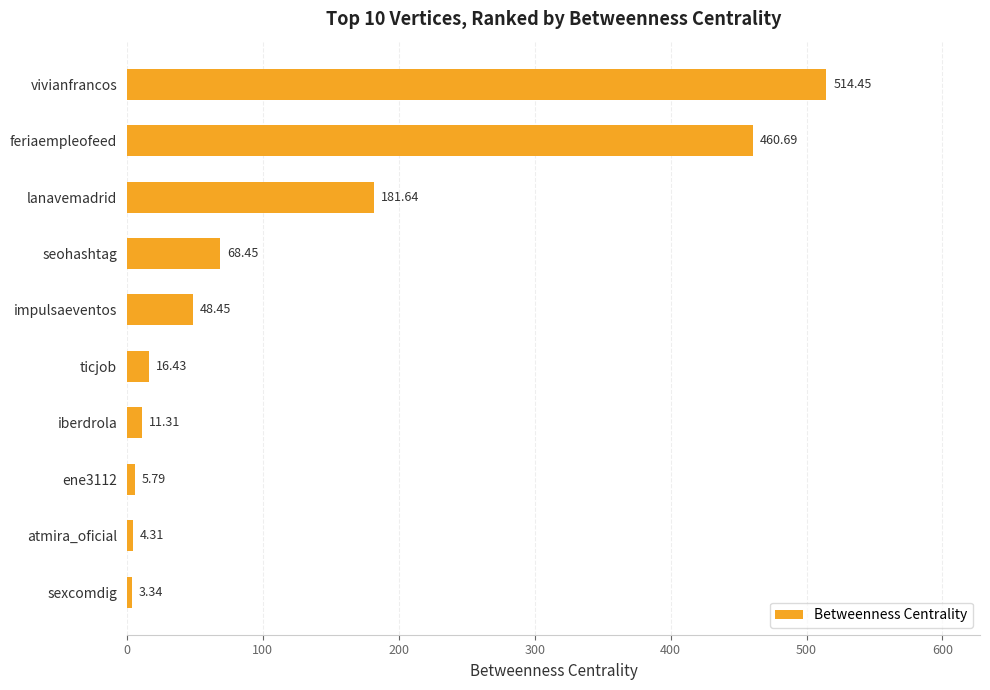

How many bars are there in total?

10